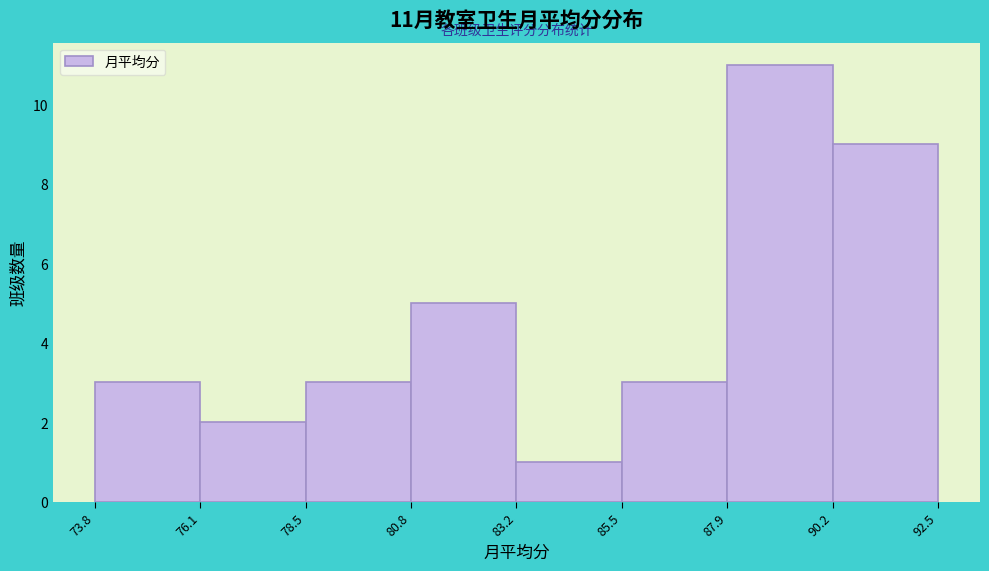

Over which range of the x-axis is the bar tallest?

87.9 to 90.2